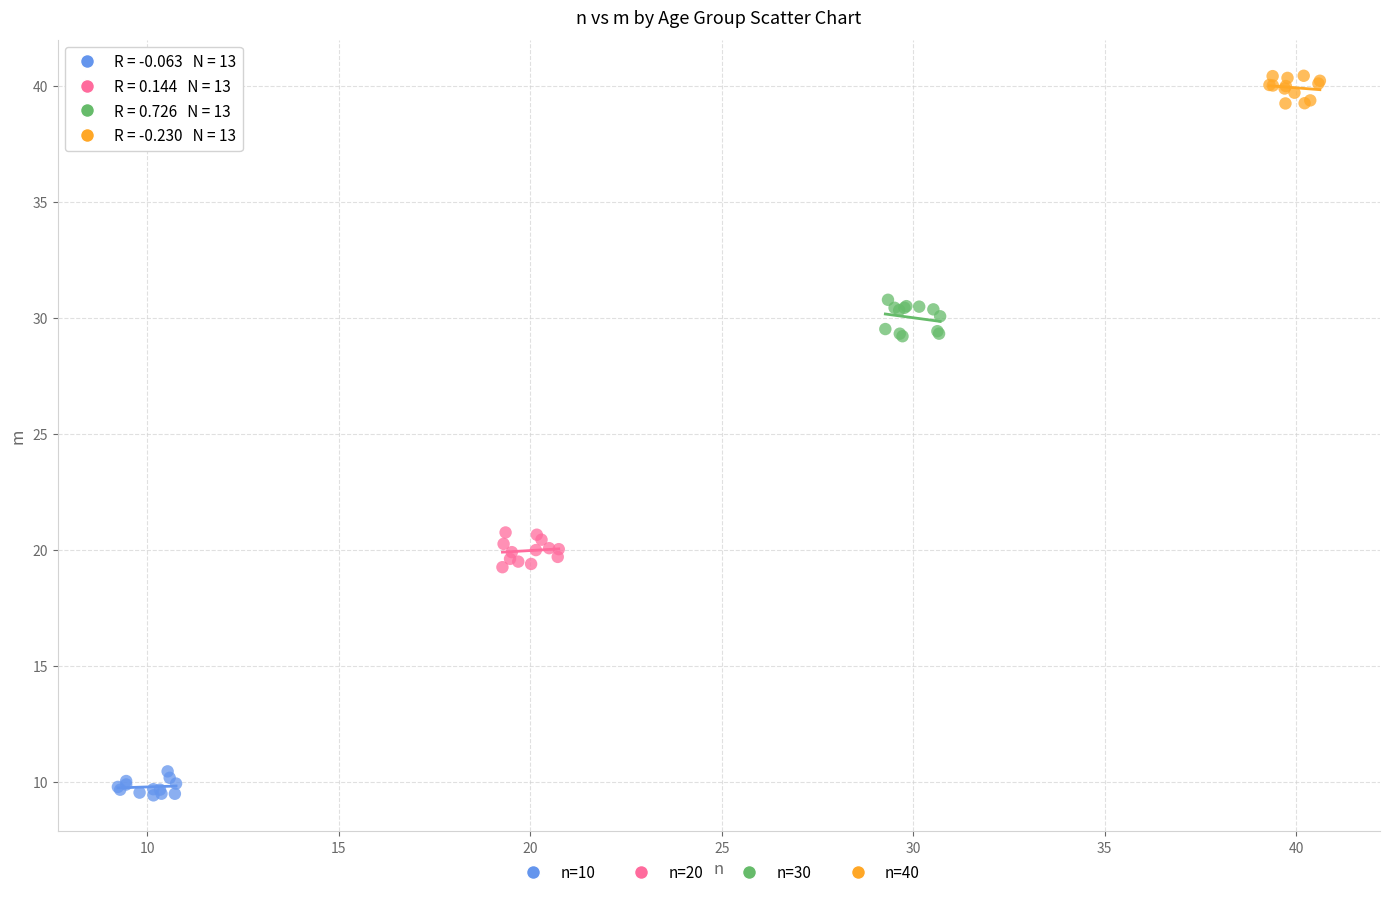

Which series contains the highest Y value?

n=40